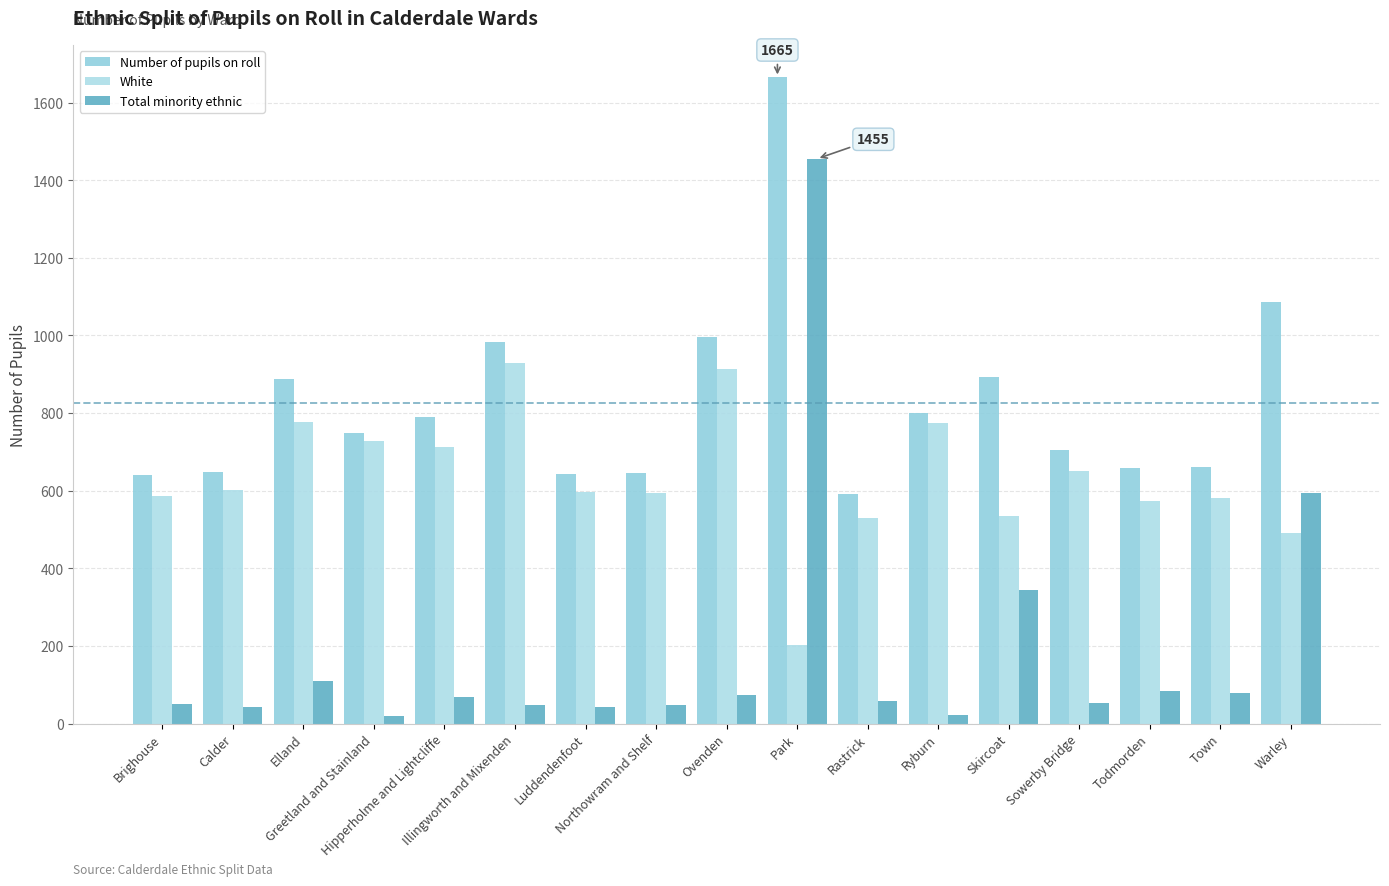

Reading right to left, list all the values displayed in this chart.

Number of pupils on roll: Warley=1086	Town=661	Todmorden=658	Sowerby Bridge=705	Skircoat=892	Ryburn=800	Rastrick=591	Park=1665	Ovenden=995	Northowram and Shelf=647	Luddendenfoot=642	Illingworth and Mixenden=983	Hipperholme and Lightcliffe=789	Greetland and Stainland=748	Elland=887	Calder=649	Brighouse=640
White: Warley=490	Town=582	Todmorden=574	Sowerby Bridge=650	Skircoat=534	Ryburn=774	Rastrick=531	Park=203	Ovenden=914	Northowram and Shelf=594	Luddendenfoot=597	Illingworth and Mixenden=929	Hipperholme and Lightcliffe=712	Greetland and Stainland=728	Elland=776	Calder=602	Brighouse=587
Total minority ethnic: Warley=593	Town=78	Todmorden=83	Sowerby Bridge=53	Skircoat=344	Ryburn=22	Rastrick=59	Park=1455	Ovenden=75	Northowram and Shelf=49	Luddendenfoot=43	Illingworth and Mixenden=49	Hipperholme and Lightcliffe=69	Greetland and Stainland=19	Elland=111	Calder=42	Brighouse=50